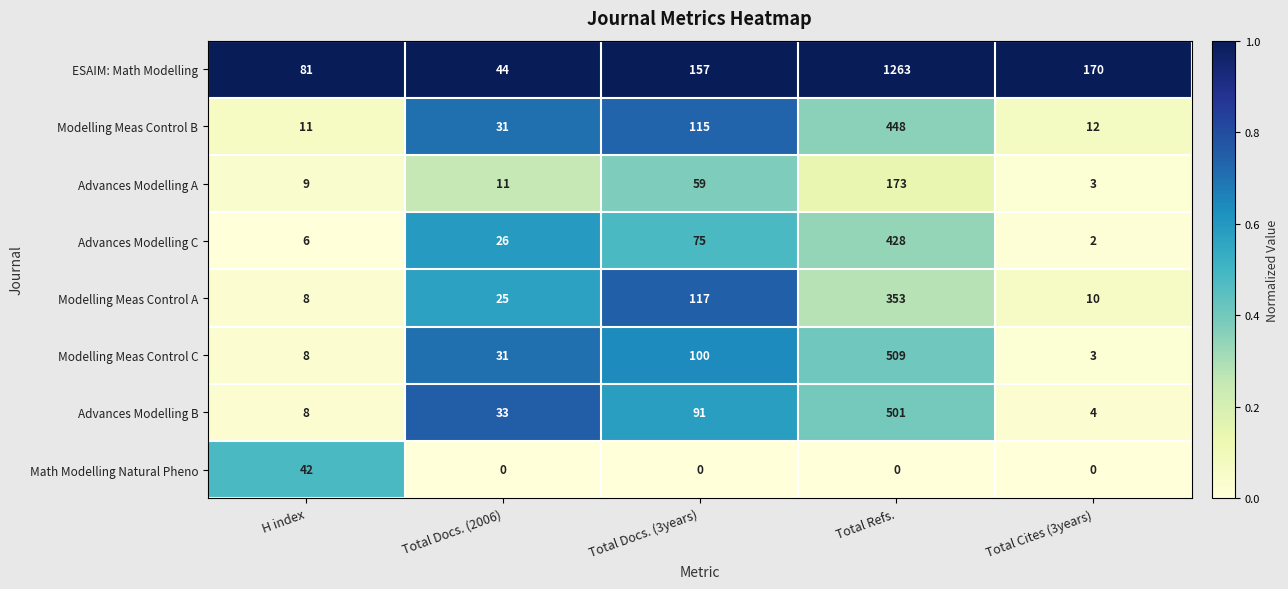

What is the total value across all series at Total Cites (3years)?

204